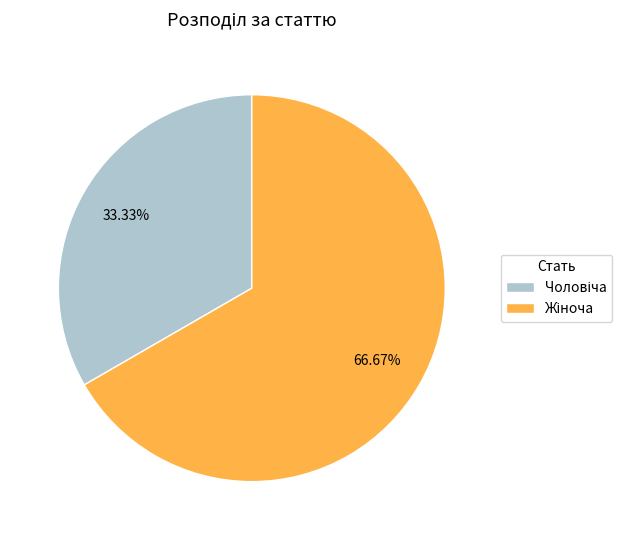

Does any single category account for the majority?

Yes